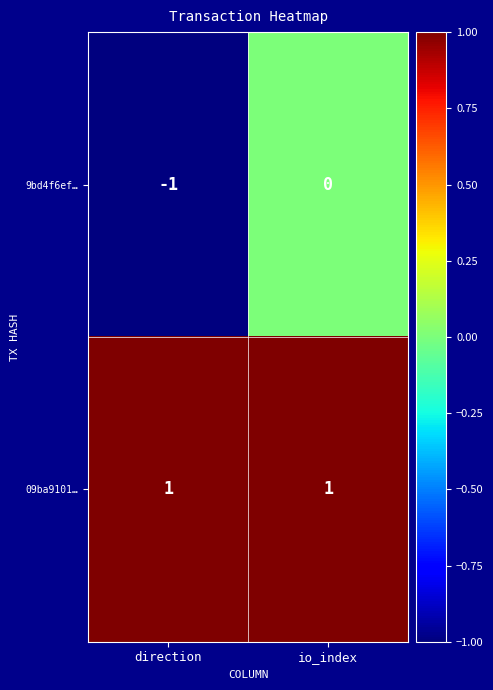

Is it true that 09ba9101… equals 1 at direction?

True